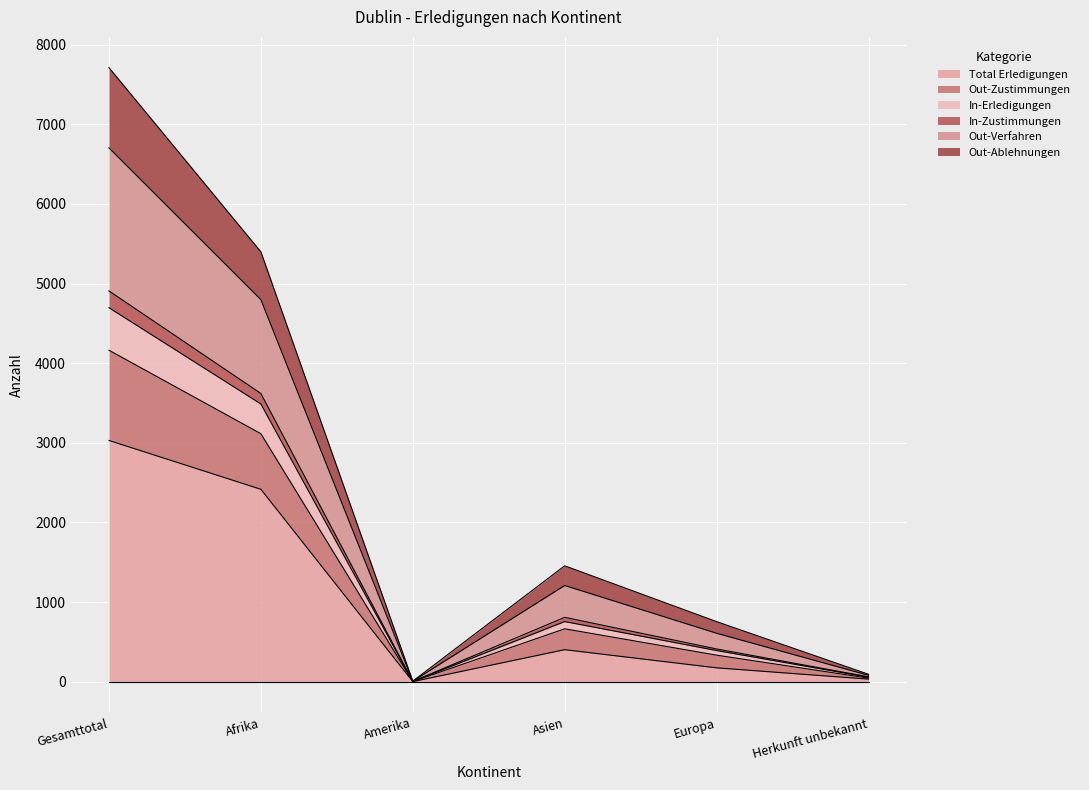

At which category does Out-Zustimmungen reach its first local peak?

Asien